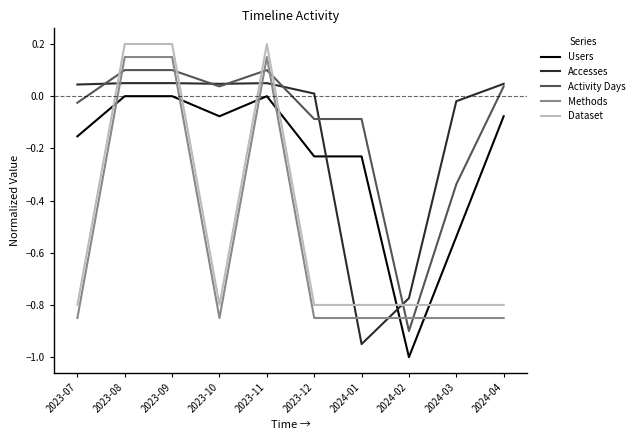

Does the chart display data point markers on the line(s)?

No